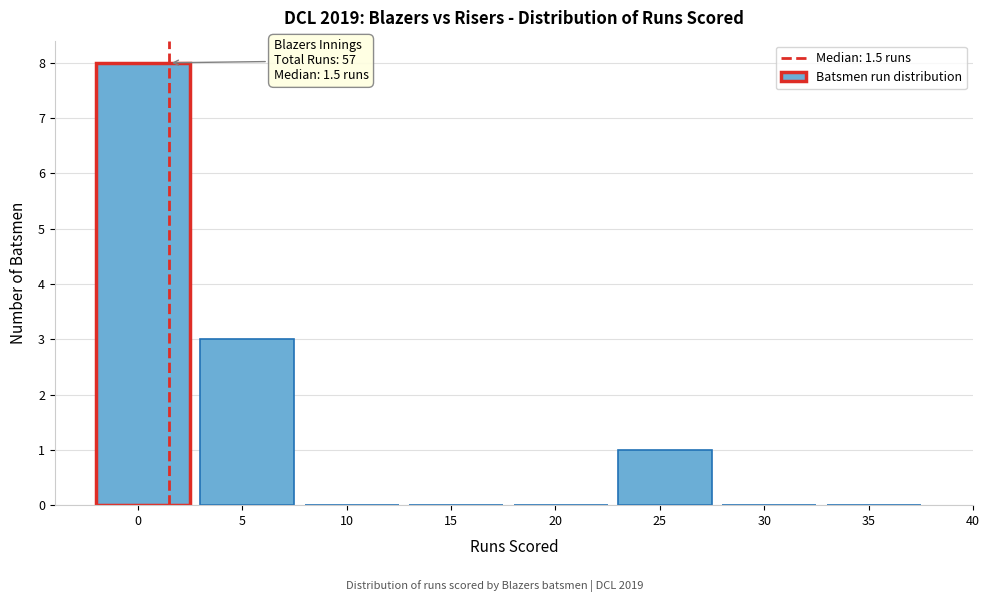

Reading right to left, extract all data points from this chart.

35=0	30=0	25=1	20=0	15=0	10=0	5=3	0=8